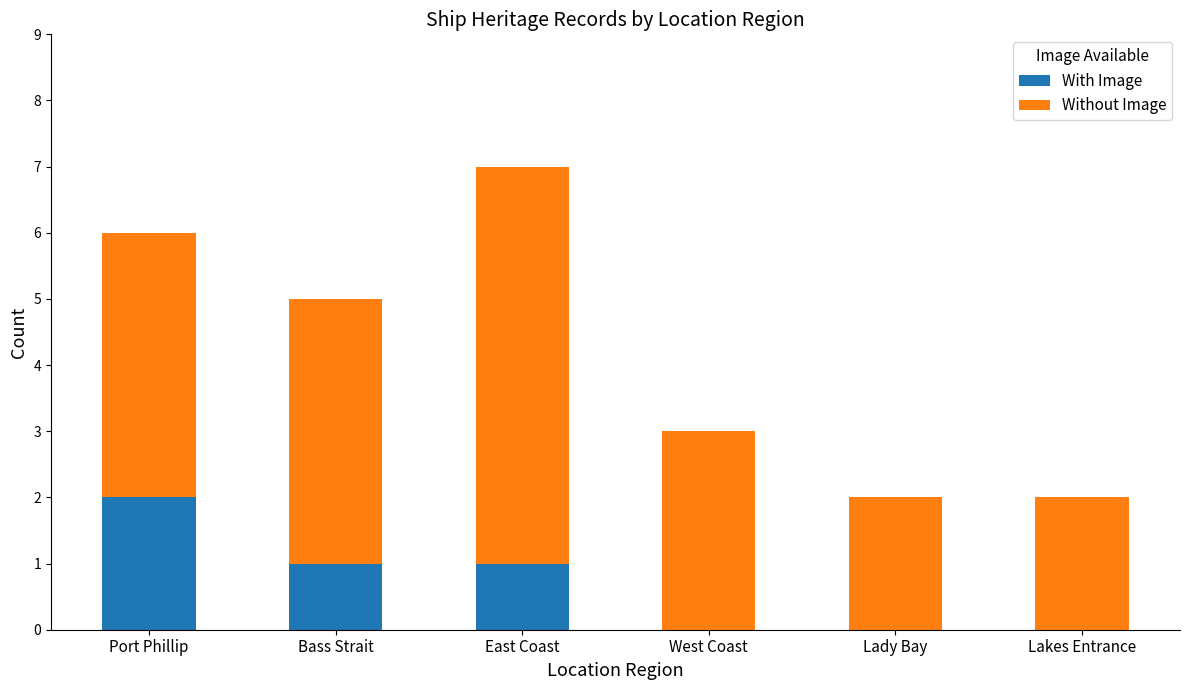

The With Image series shows 2 at Port Phillip. True or false?

True